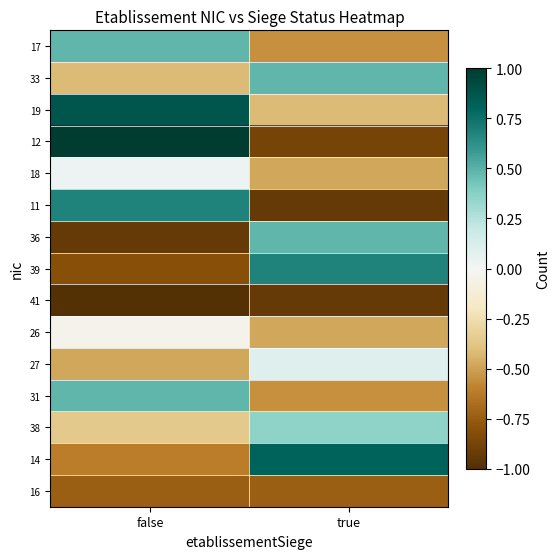

How many categories are shown in the chart?

2